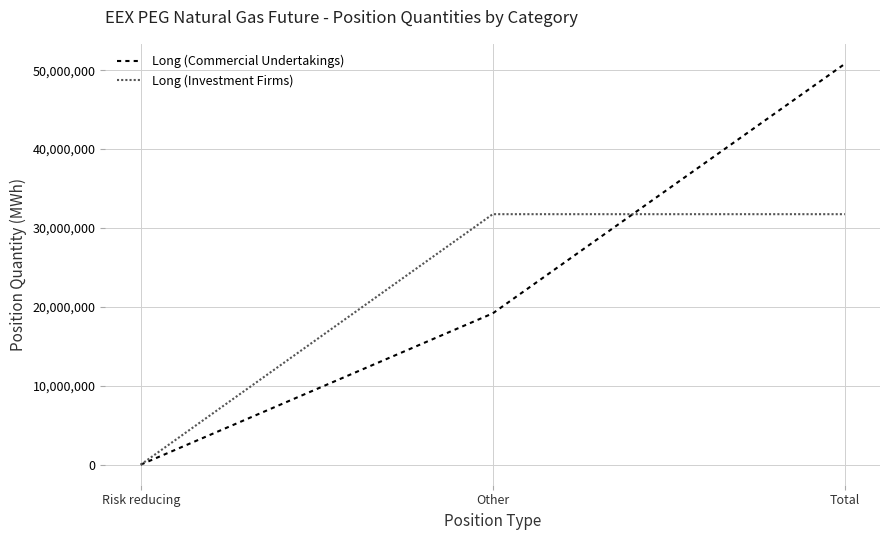

List the series in order of their overall mean, highest first.

Long (Commercial Undertakings), Long (Investment Firms)